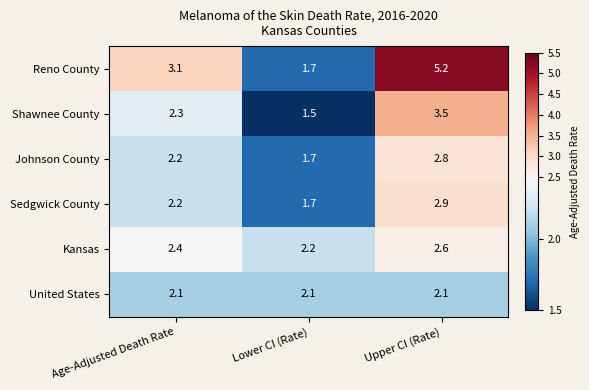

Reading left to right, transcribe all the data shown in this chart.

Reno County: Age-Adjusted Death Rate=3.1	Lower CI (Rate)=1.7	Upper CI (Rate)=5.2
Shawnee County: Age-Adjusted Death Rate=2.3	Lower CI (Rate)=1.5	Upper CI (Rate)=3.5
Johnson County: Age-Adjusted Death Rate=2.2	Lower CI (Rate)=1.7	Upper CI (Rate)=2.8
Sedgwick County: Age-Adjusted Death Rate=2.2	Lower CI (Rate)=1.7	Upper CI (Rate)=2.9
Kansas: Age-Adjusted Death Rate=2.4	Lower CI (Rate)=2.2	Upper CI (Rate)=2.6
United States: Age-Adjusted Death Rate=2.1	Lower CI (Rate)=2.1	Upper CI (Rate)=2.1